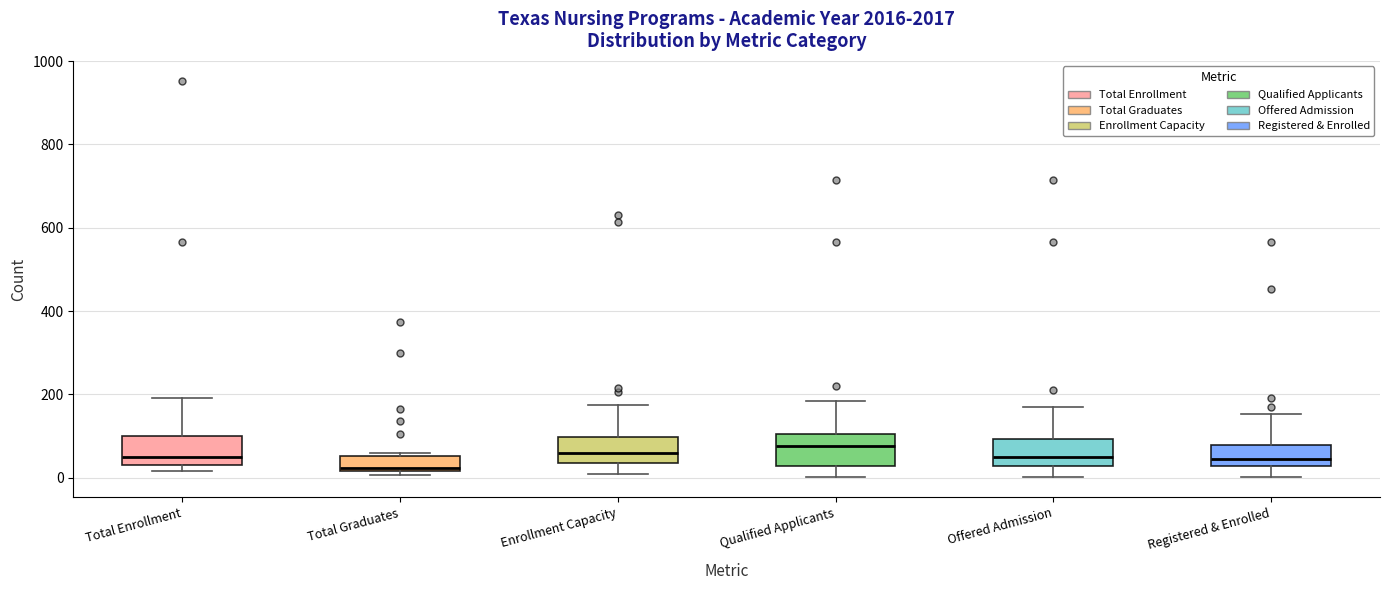

Where is the lower edge of the box for Total Graduates on the y-axis? The values are not printed on the chart, so give them approximately, as read against the axis.

20